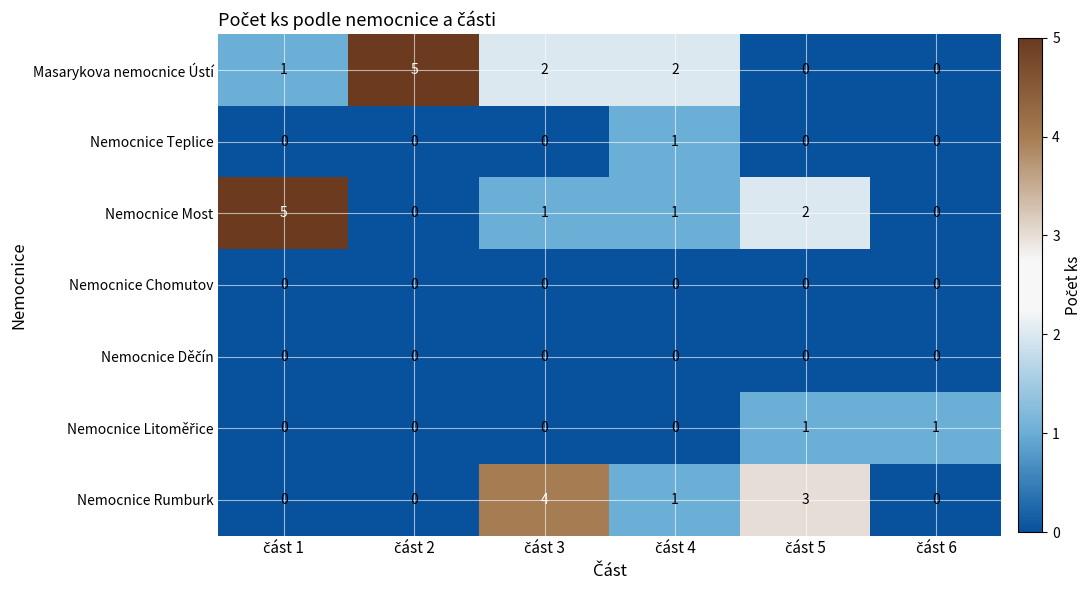

Which series has the largest total across all categories?

Masarykova nemocnice Ústí